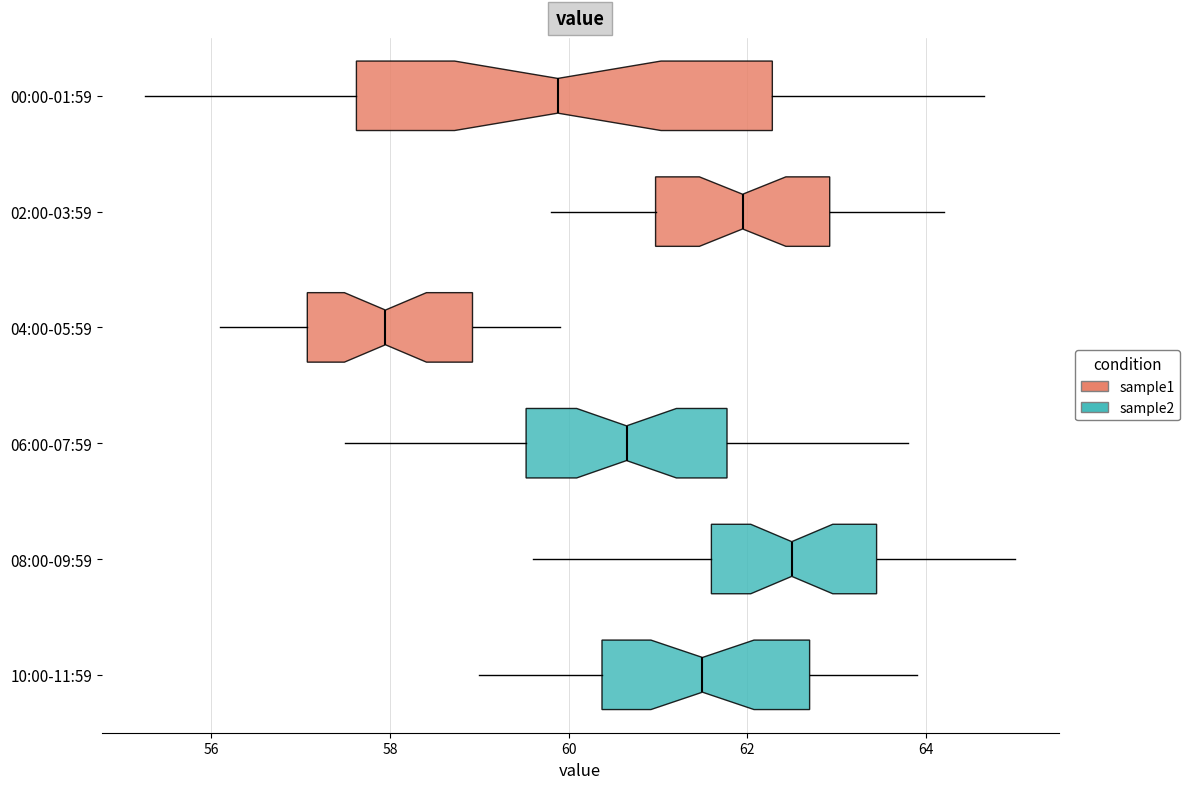

Which box has the furthest to the right median line?

08:00-09:59